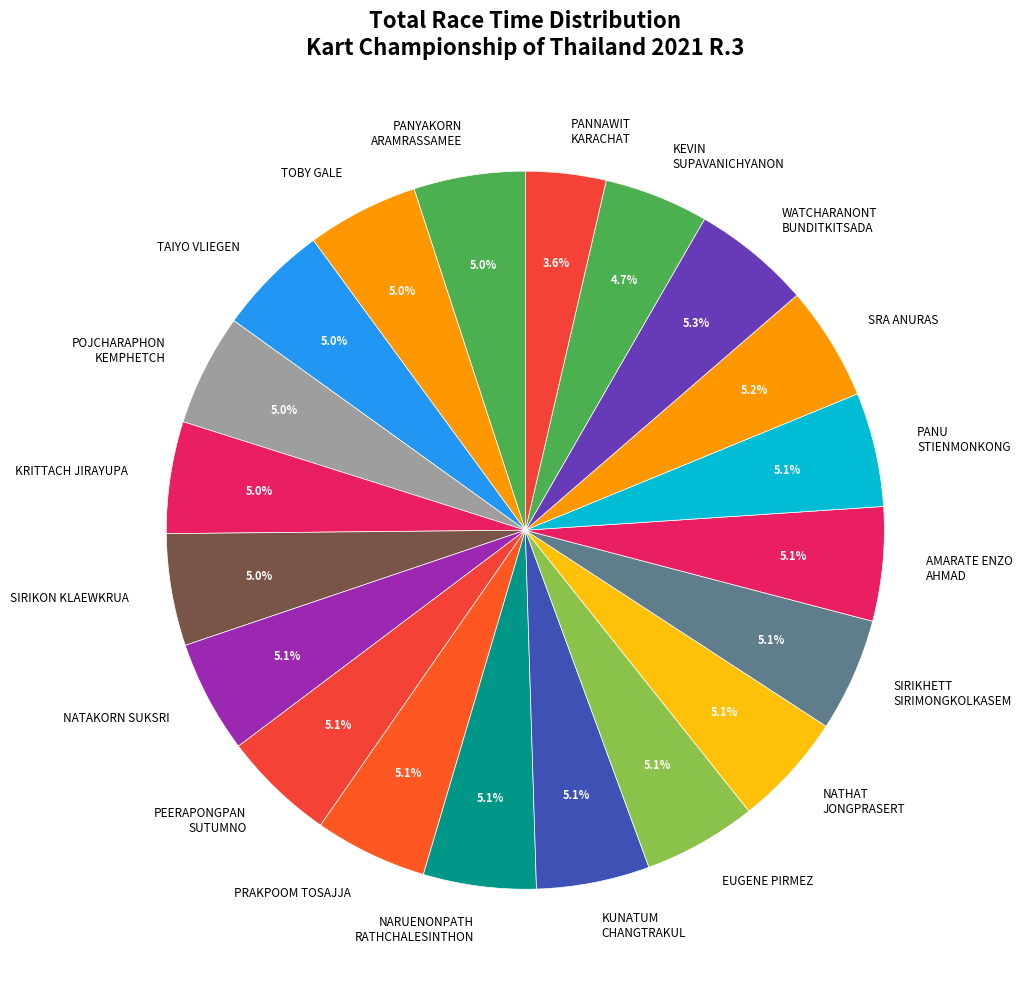

Which slice is the smallest?

PANNAWIT KARACHAT